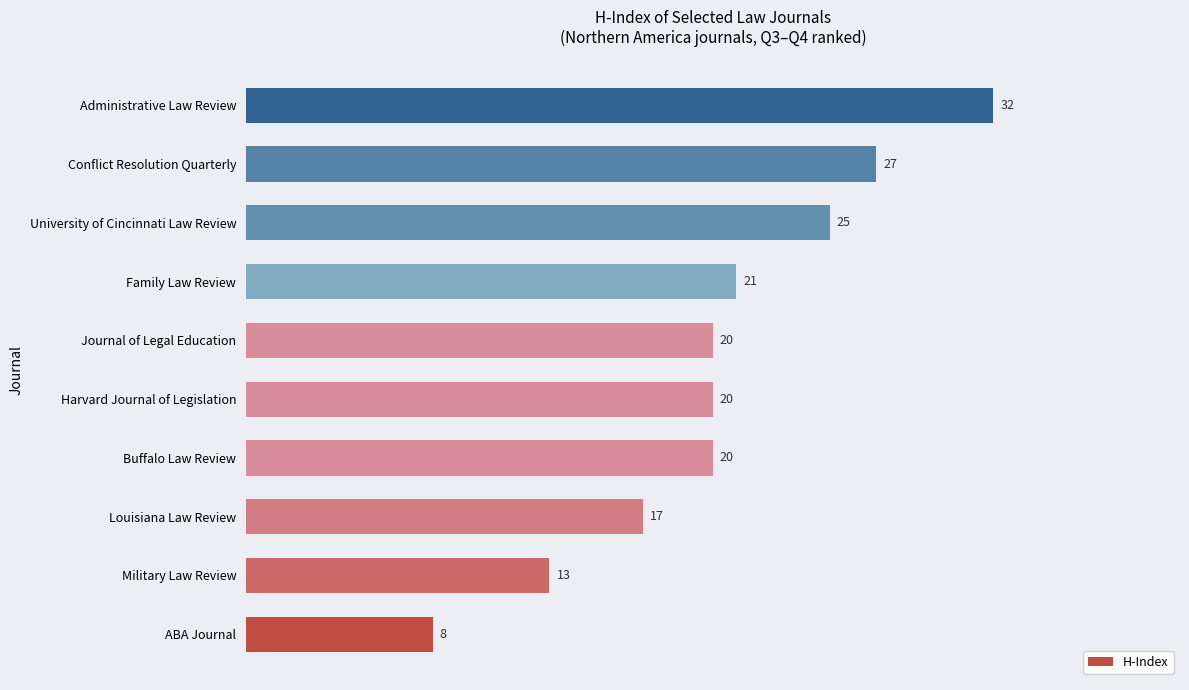

Which category has the highest value across all series?

Administrative Law Review